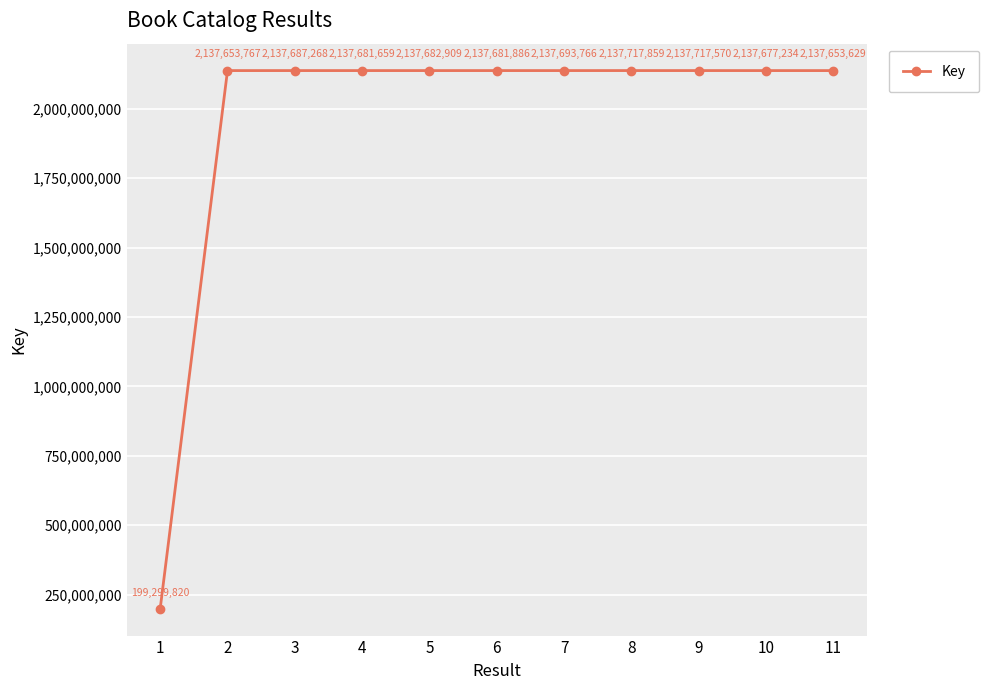

True or false: there are more than 2 points higher than both neighbors.

True